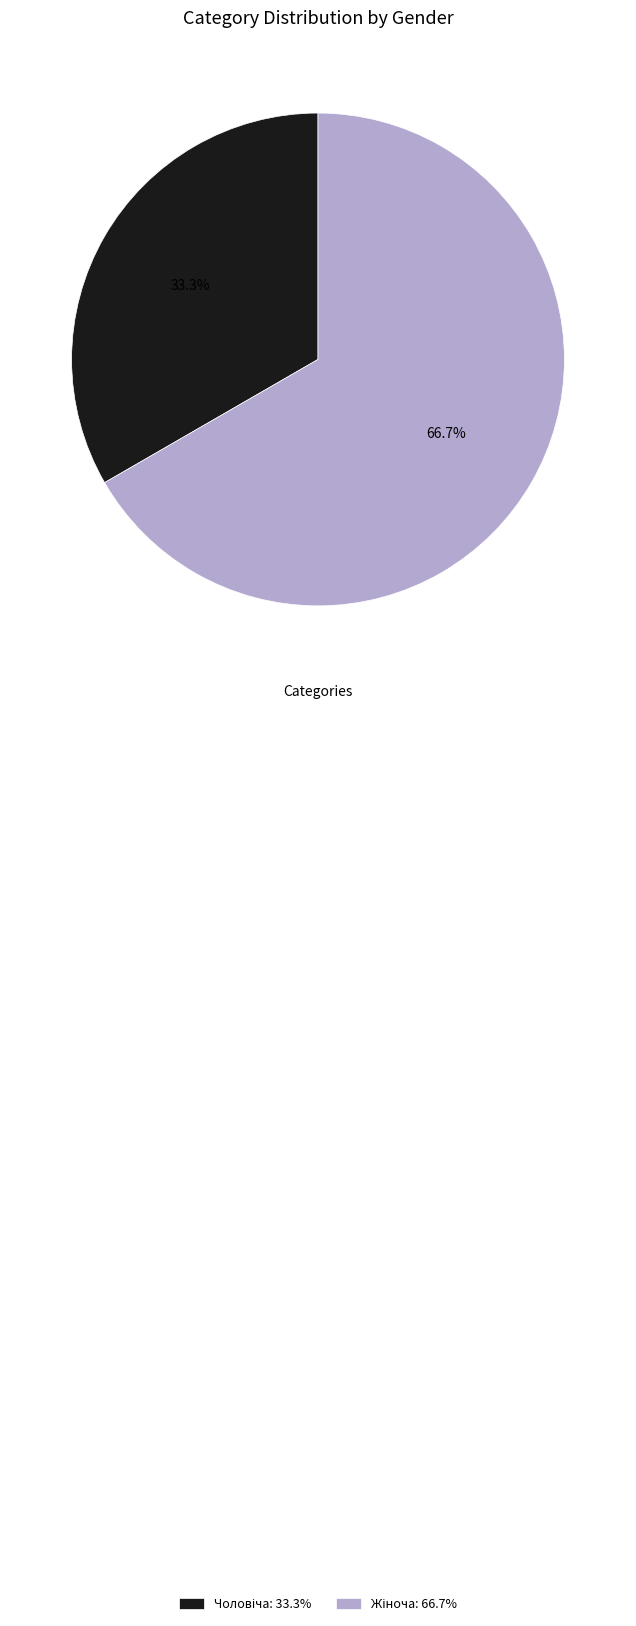

Is there a majority slice in this chart?

Yes